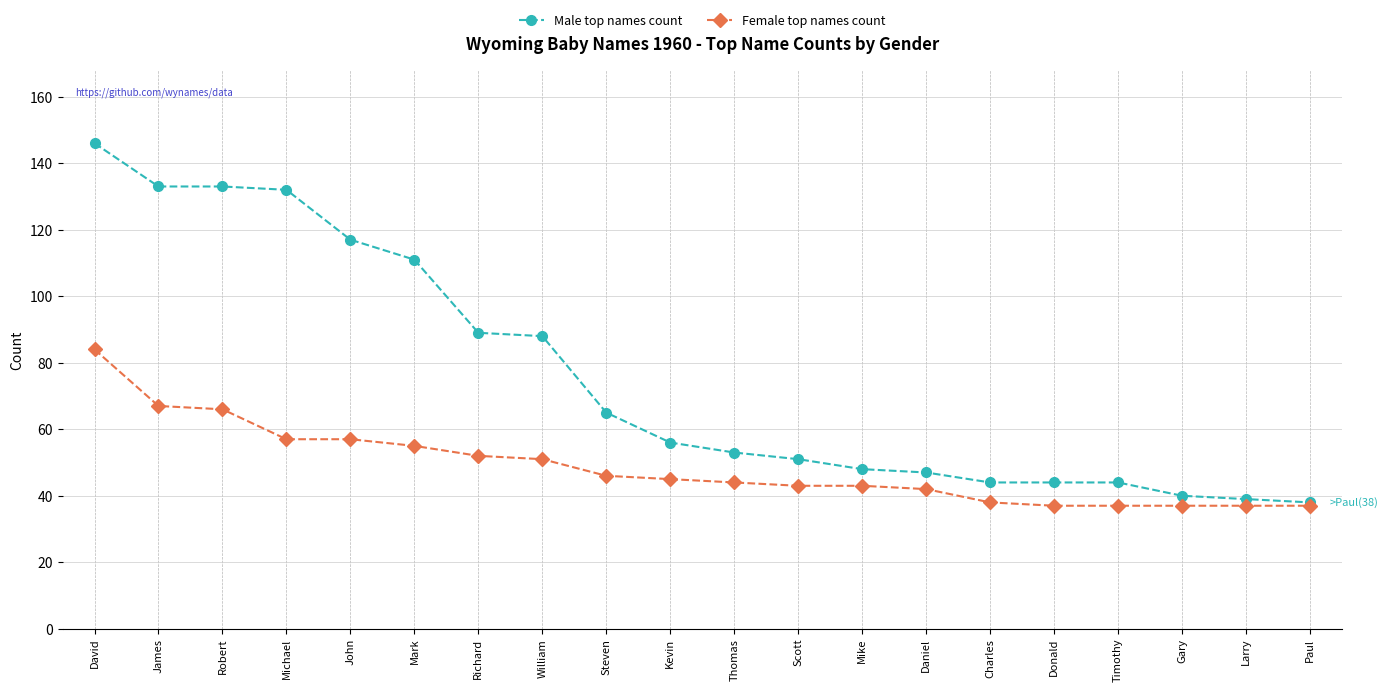

At Scott, list the series in order from largest to smallest.

Male top names count, Female top names count